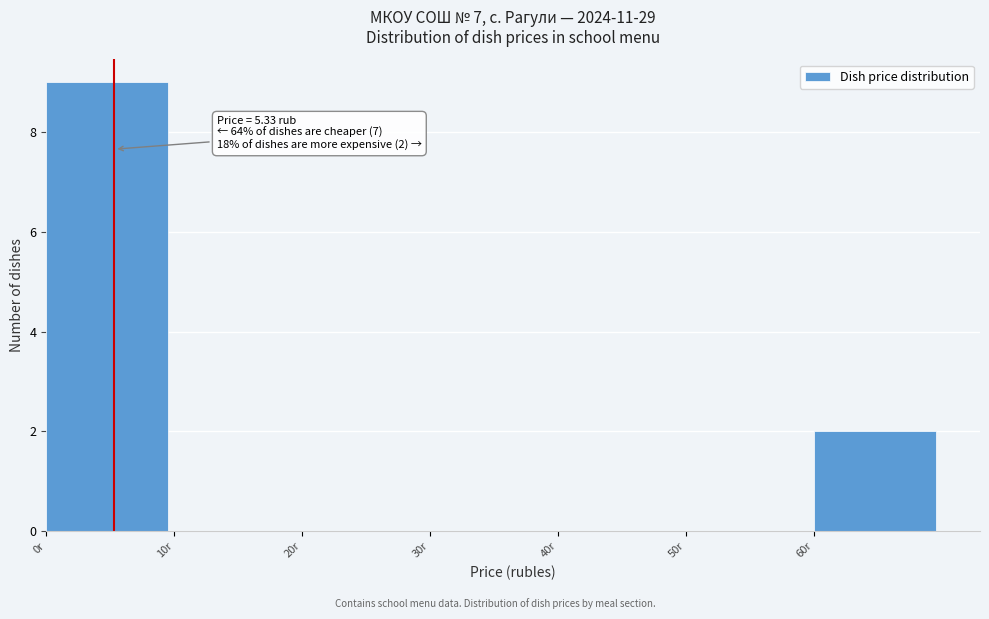

Which range on the x-axis has the tallest bar?

0 to 10